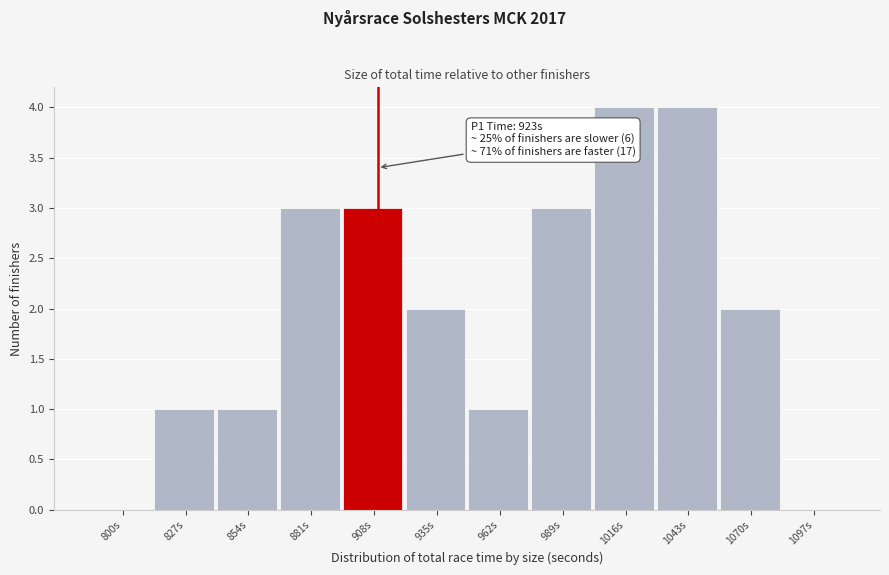

Reading right to left, what are all the values shown in this chart?

1097s=0	1070s=2	1043s=4	1016s=4	989s=3	962s=1	935s=2	908s=3	881s=3	854s=1	827s=1	800s=0